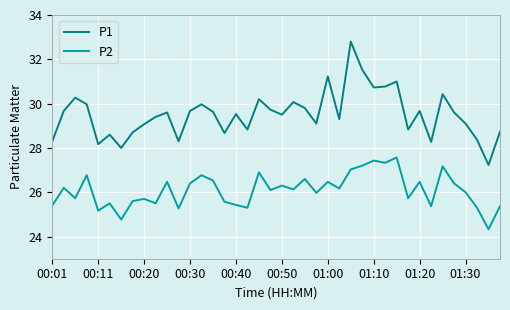

What is the difference between the maximum and minimum values in the P2 series?

3.2